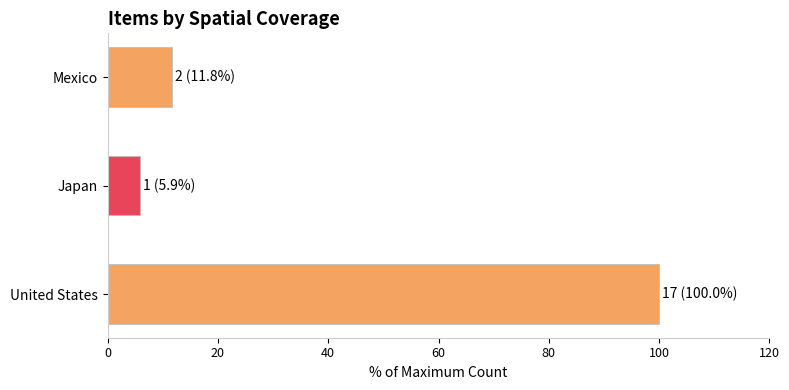

What is the difference between the maximum and minimum values?

94.1